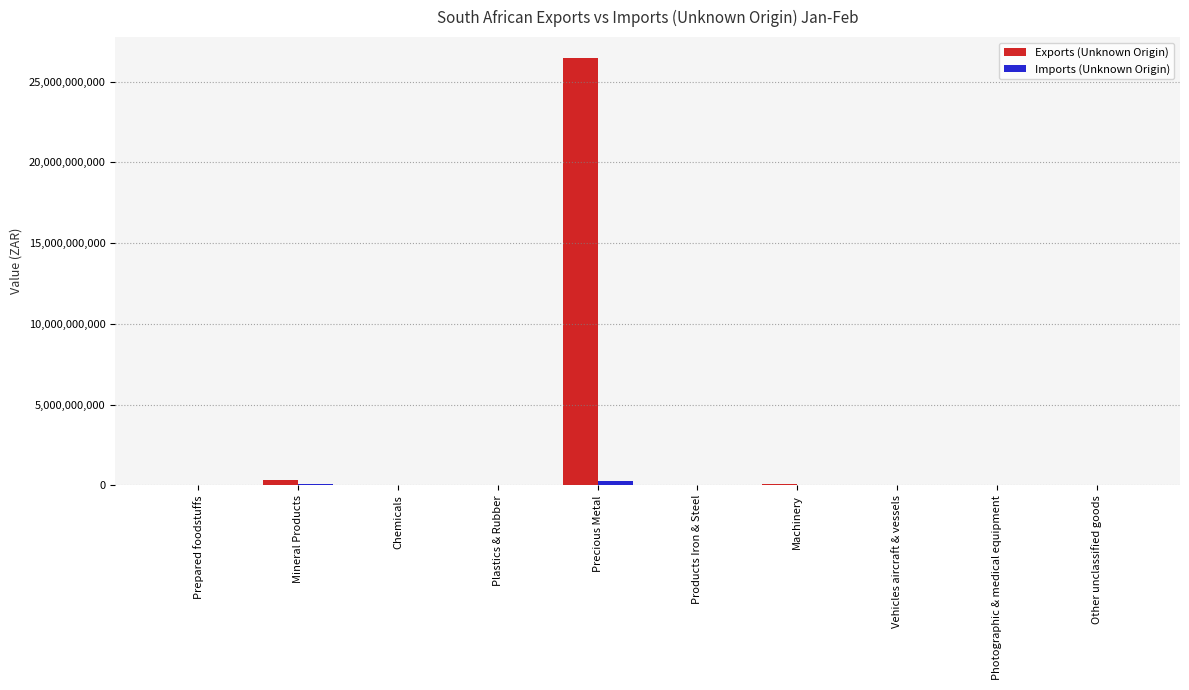

What is the maximum value shown in the chart?

26428583433.2